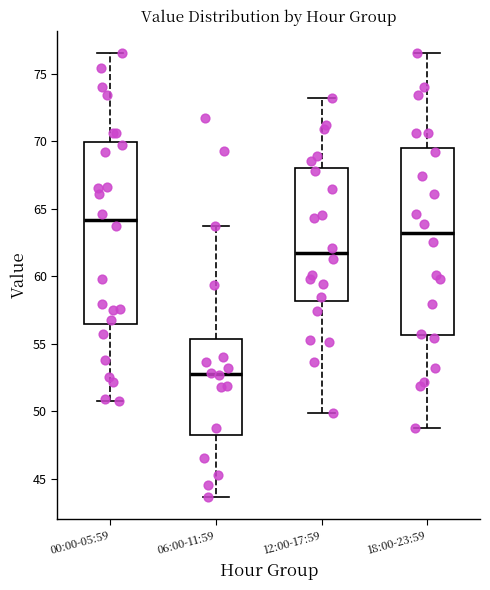

Which box's median line is the lowest?

06:00-11:59